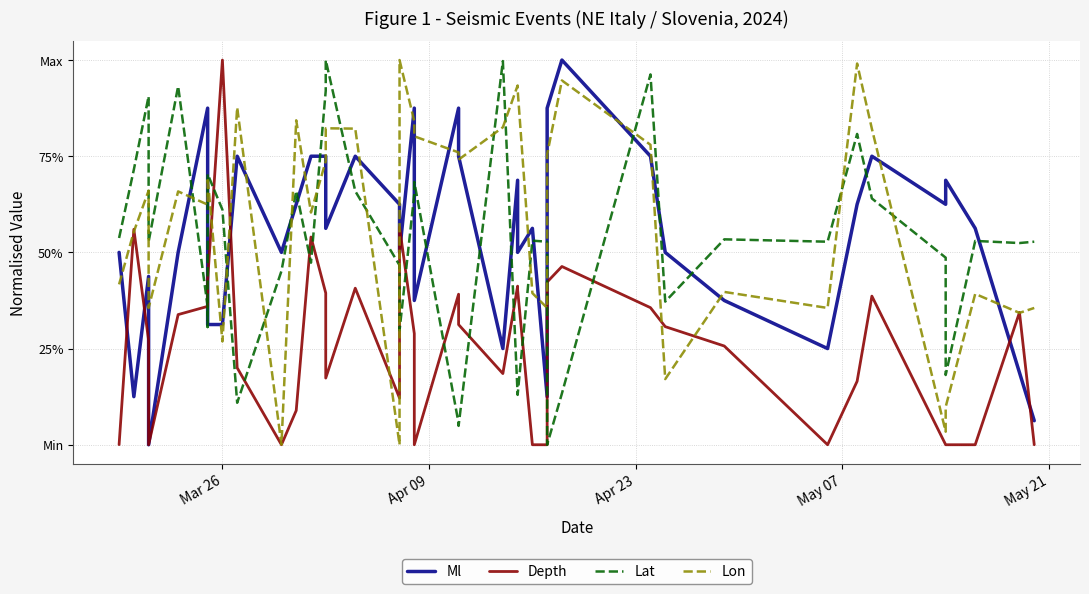

After their last crossing, which series has the higher values: Ml or Lat?

Lat